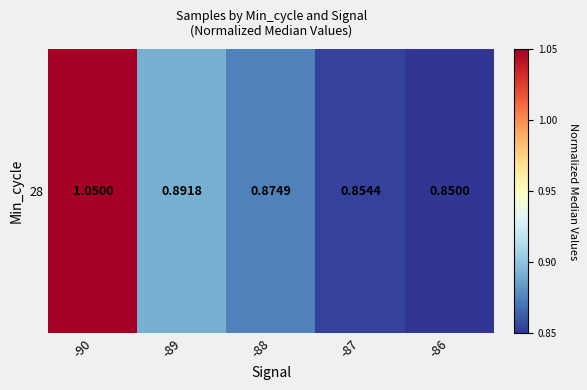

What is the greatest value displayed?

1.1